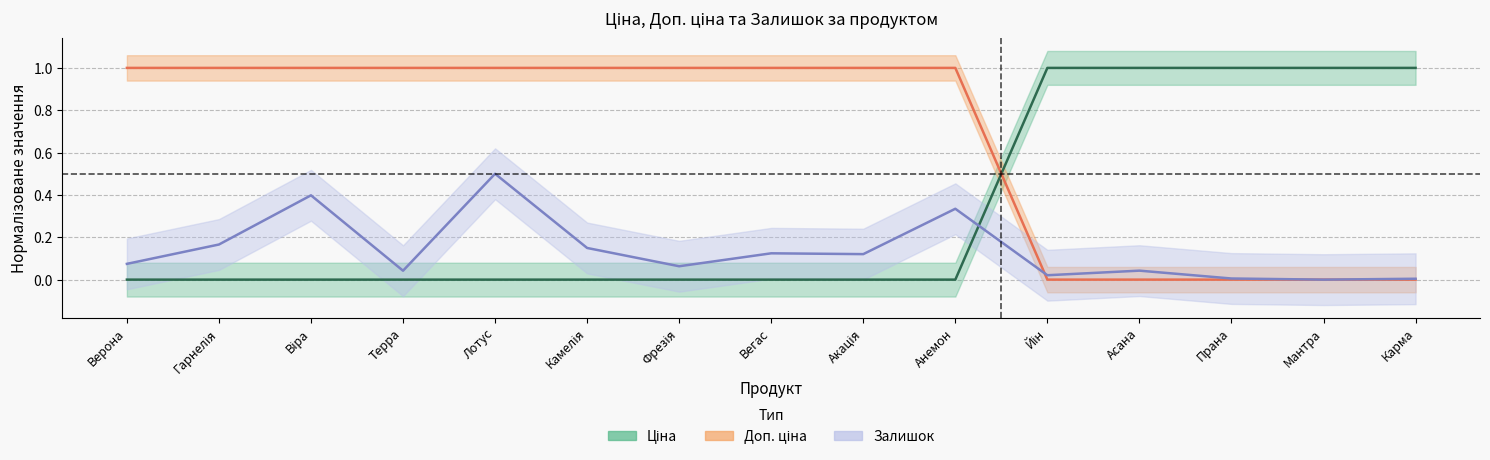

List the series in order of their peak value, lowest first.

Залишок, Ціна, Доп. ціна